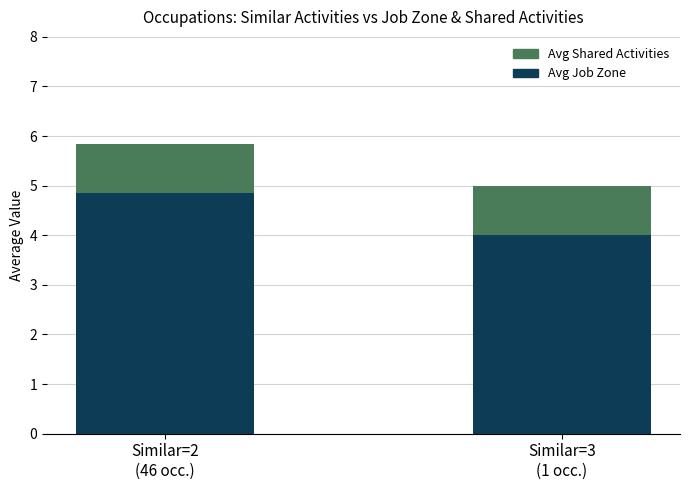

Is it true that Avg Job Zone equals 4.0 at Similar=3
(1 occ.)?

True